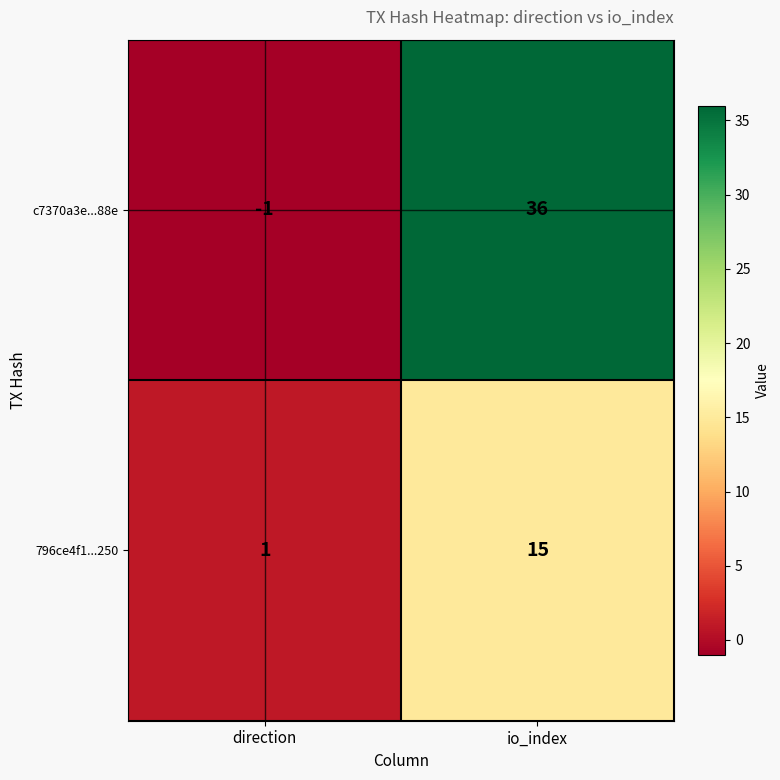

Which category has the lowest value in the 796ce4f1...250 series?

direction